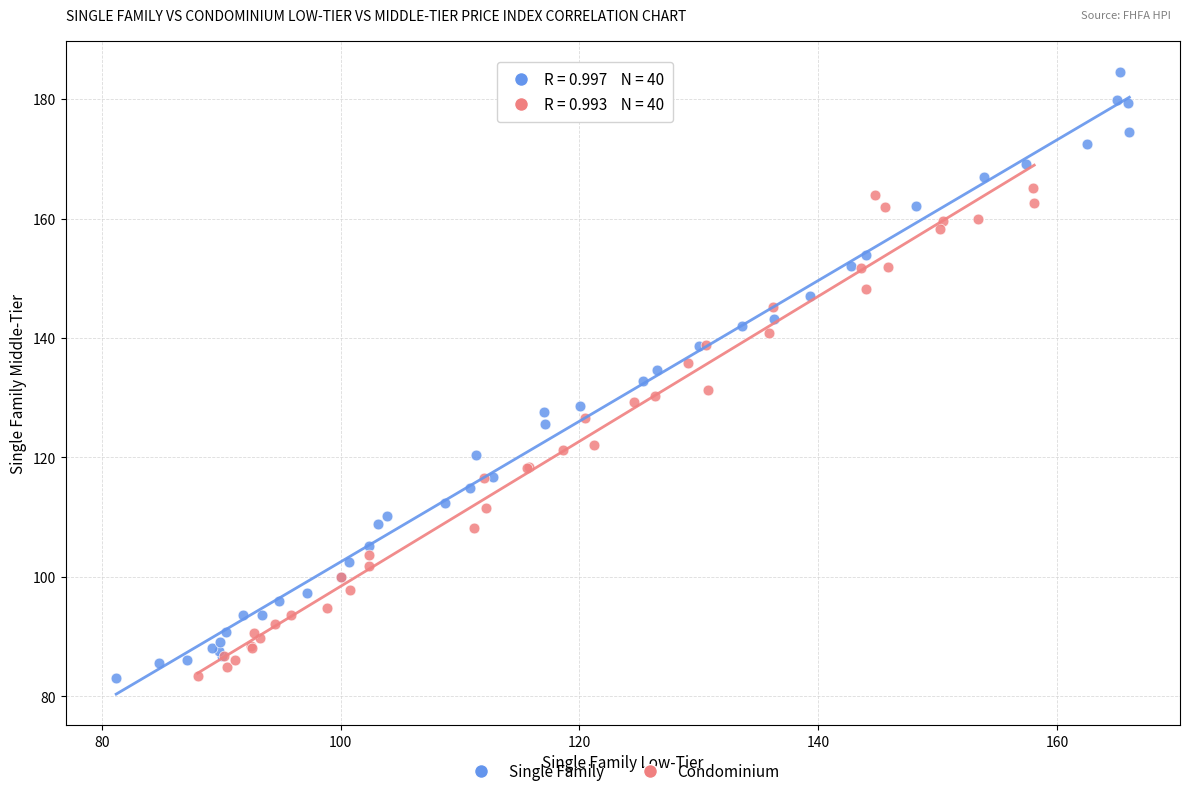

Which series has the largest Y range (max minus min)?

Single Family